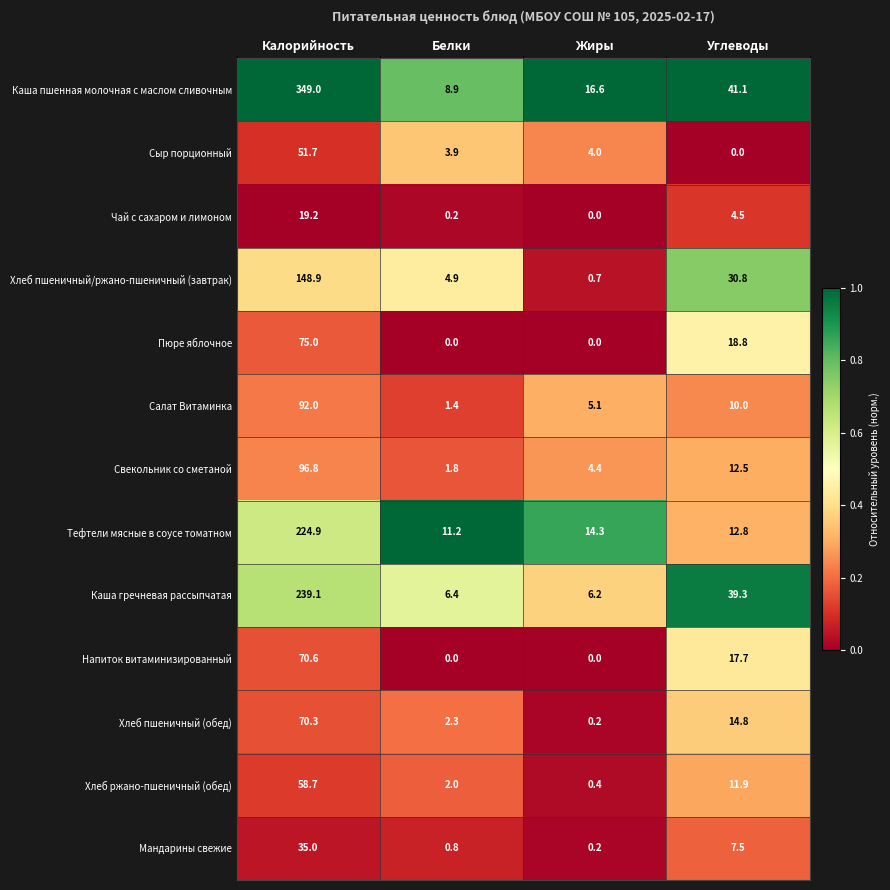

At which label does Пюре яблочное first exceed 18?

Калорийность